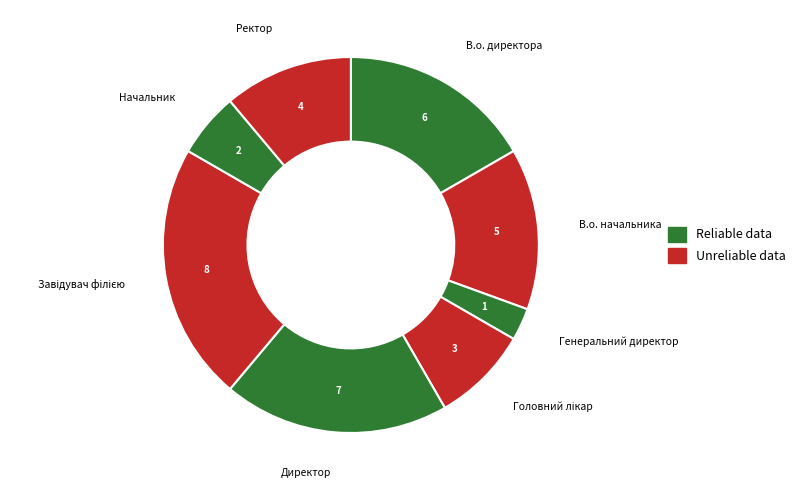

Count the number of slices in the pie.

8